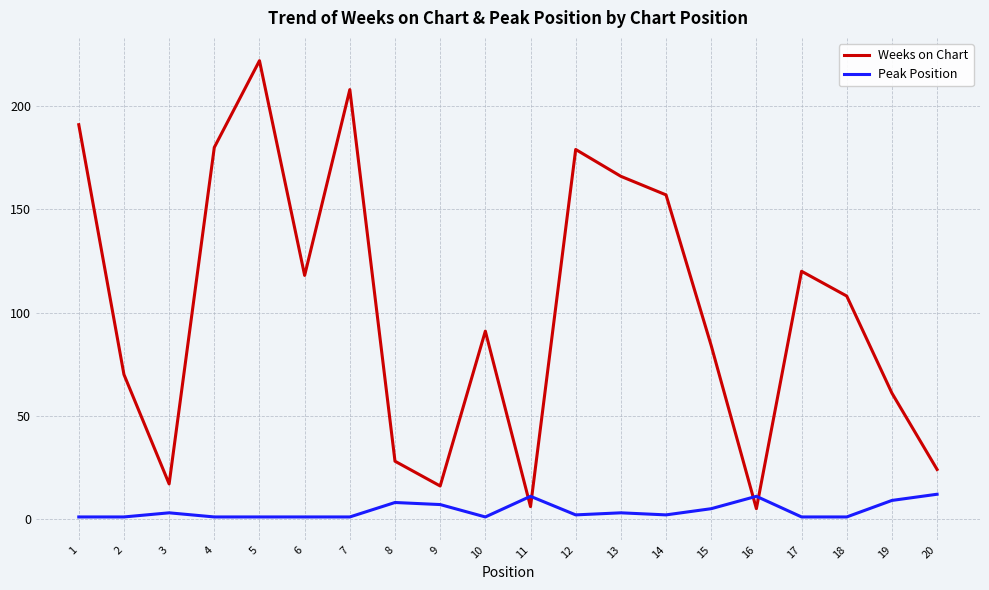

What is the maximum value for Weeks on Chart?

222